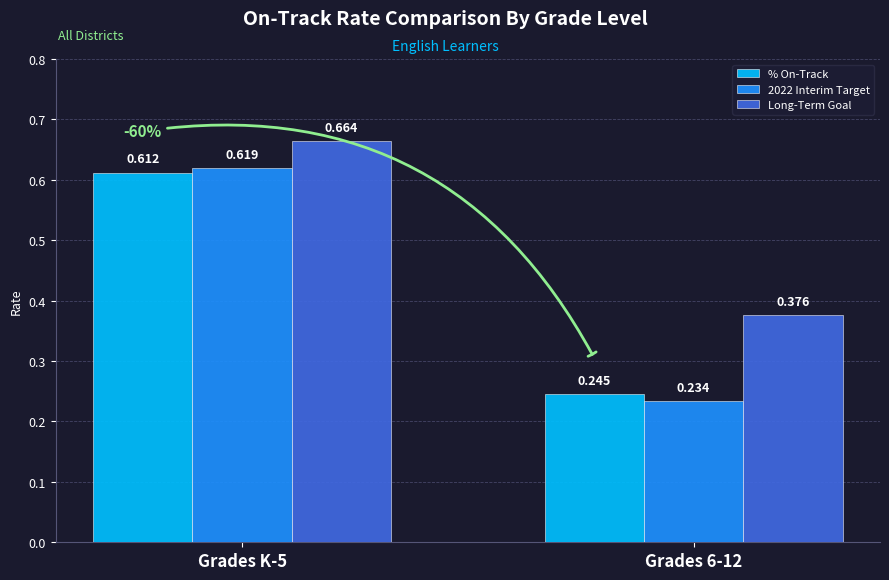

Is the value of Long-Term Goal at Grades K-5 greater than the value of % On-Track at Grades 6-12?

Yes